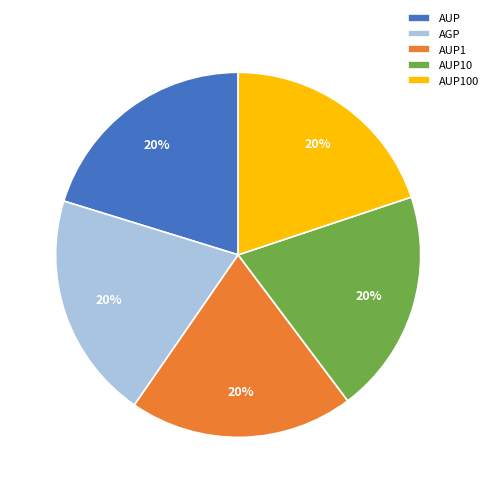

To the nearest percent, what is the combined percentage of AUP1 and AUP?

40%